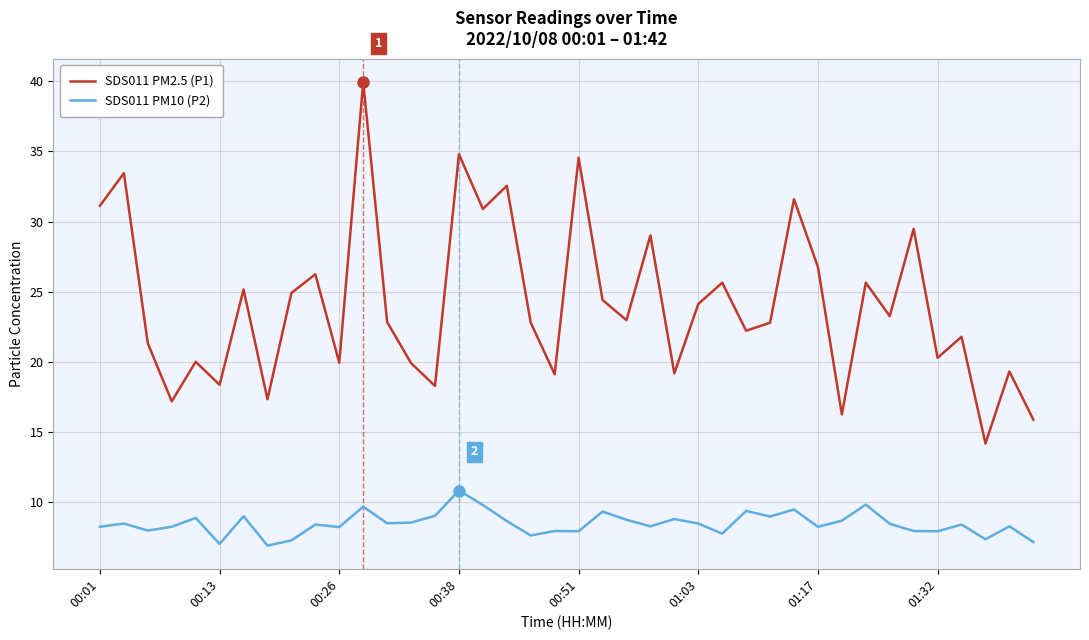

Which series has the largest range (max minus min)?

SDS011 PM2.5 (P1)